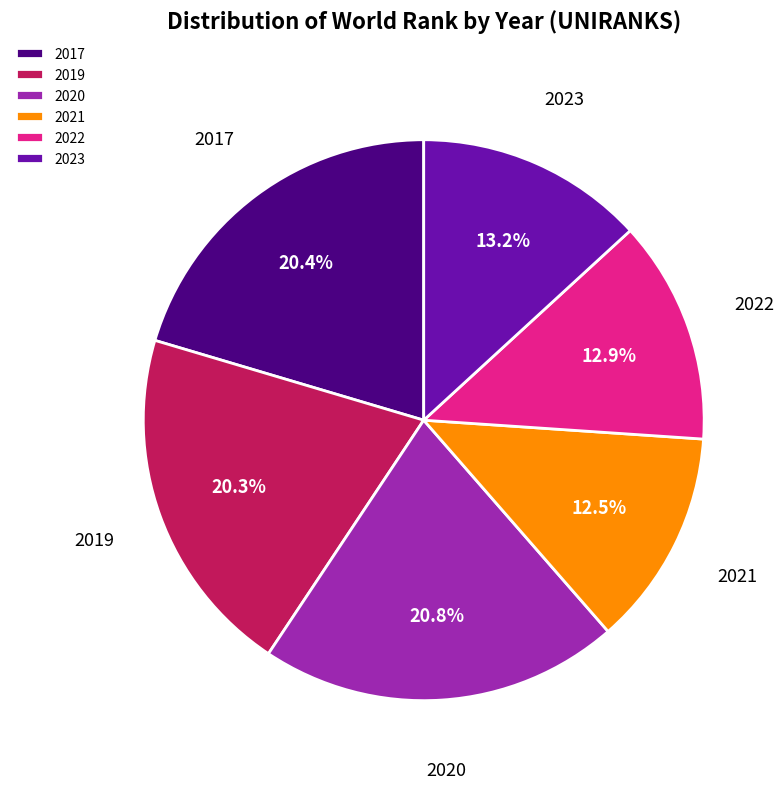

What percentage do 2022 and 2017 together represent?

33.3%